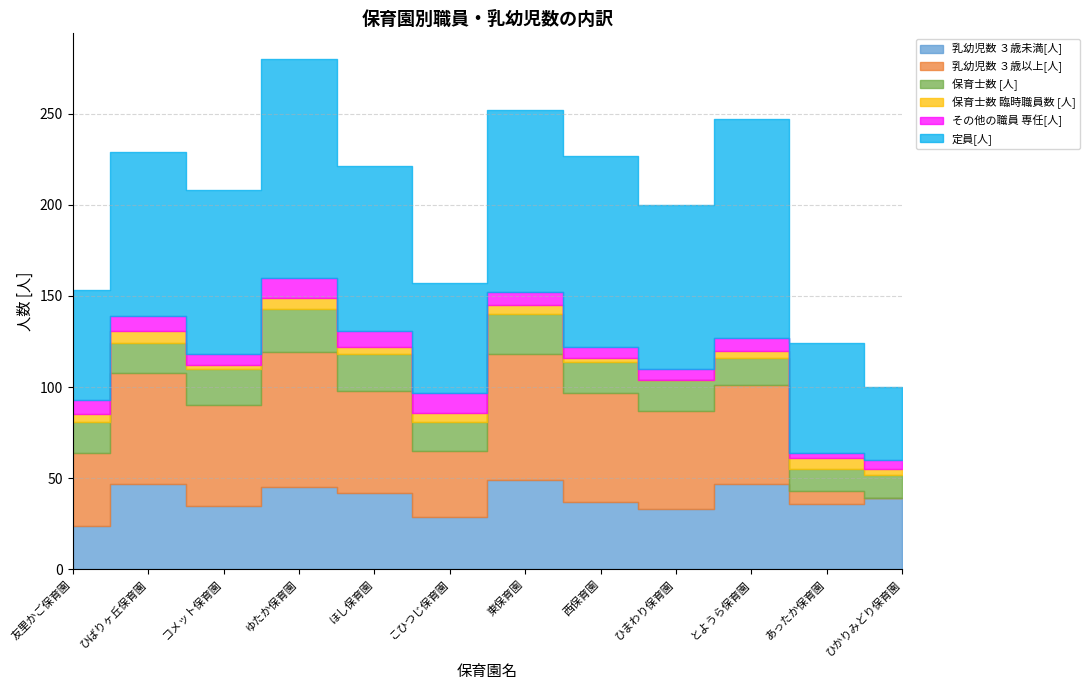

What is the difference between the highest and lowest values at とようら保育園?

116